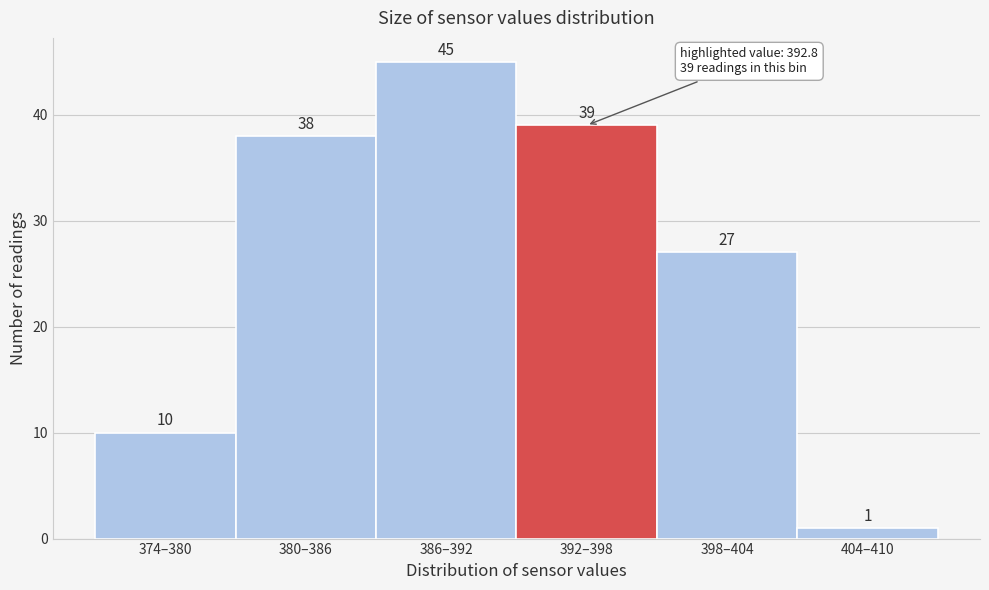

Reading left to right, what are all the values shown in this chart?

374–380=10	380–386=38	386–392=45	392–398=39	398–404=27	404–410=1